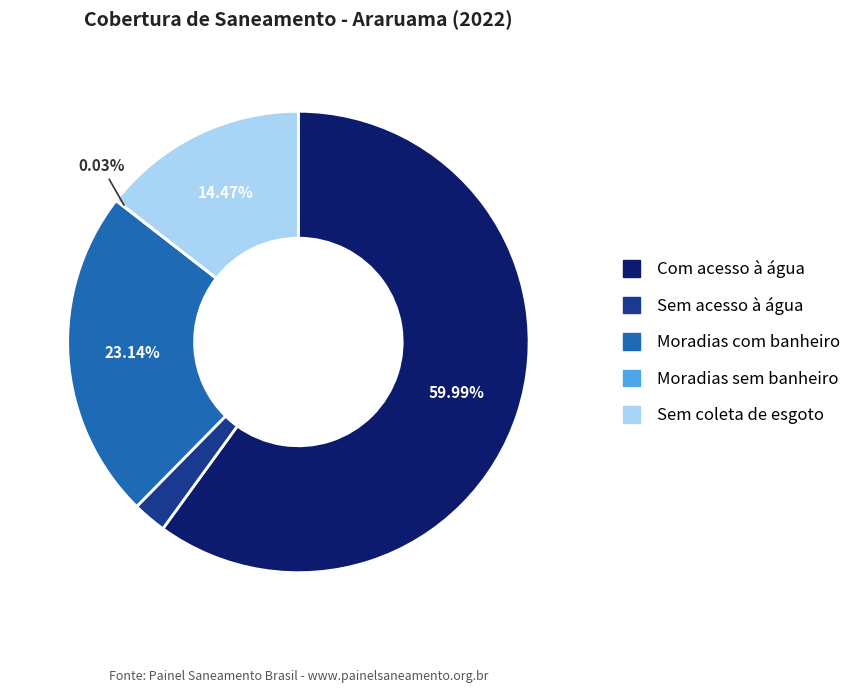

Between Sem acesso à água and Com acesso à água, which is larger?

Com acesso à água